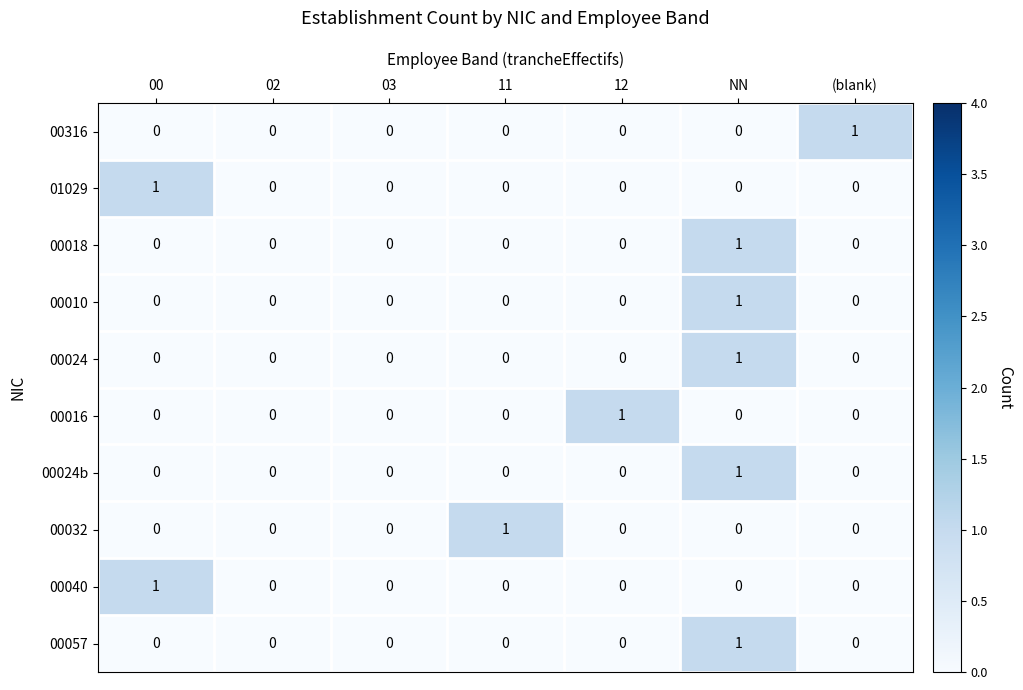

How many series are shown in this chart?

10